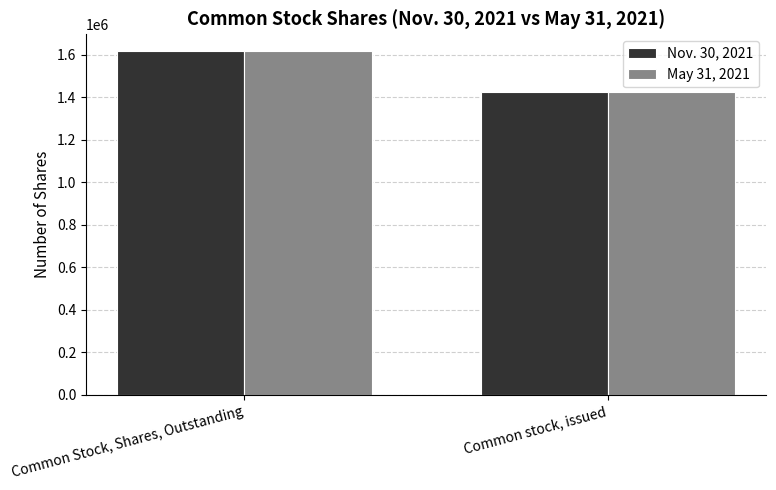

At which label does May 31, 2021 reach its minimum?

Common stock, issued